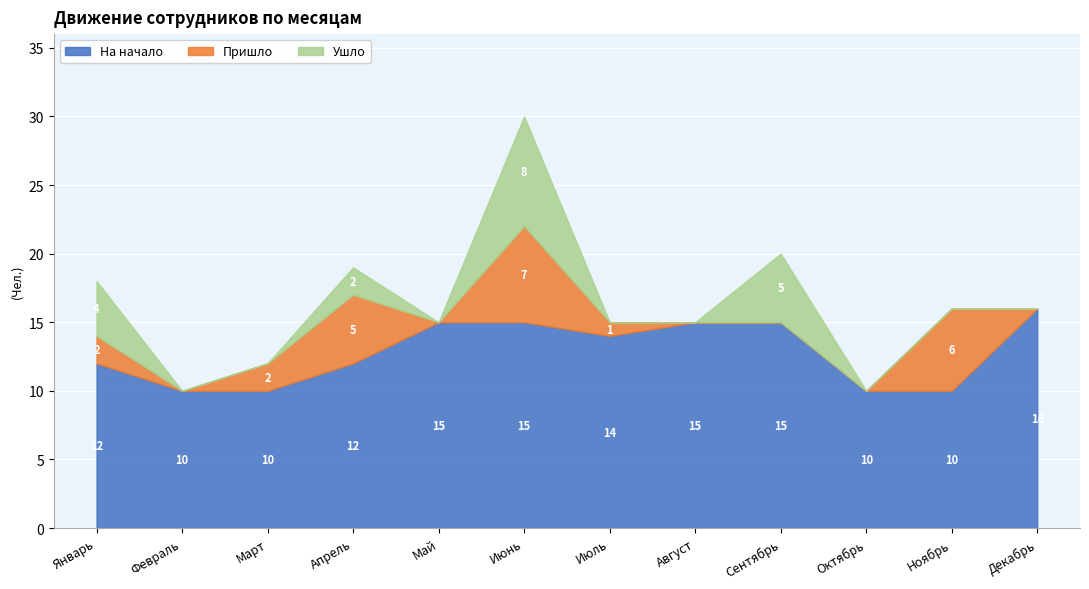

How many intersections are there between Пришло and Ушло?

1